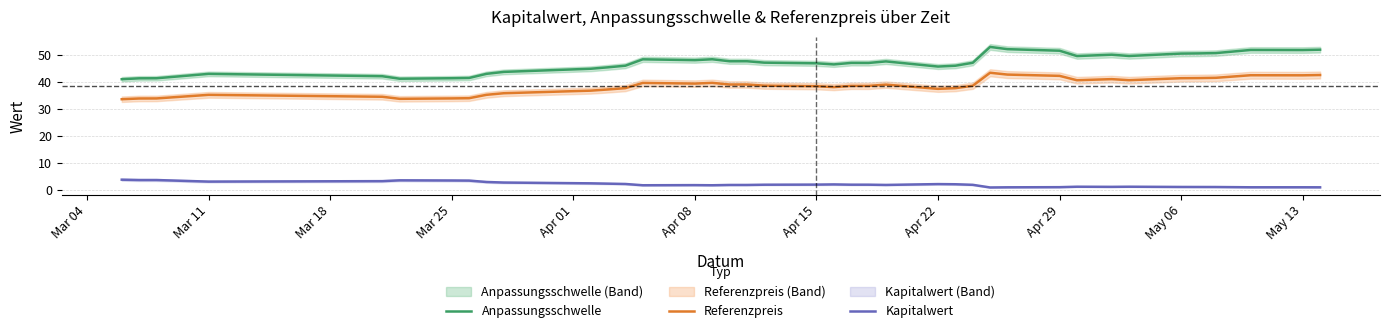

Is the value of Kapitalwert at Mar 11 greater than the value of Referenzpreis at Apr 22?

No